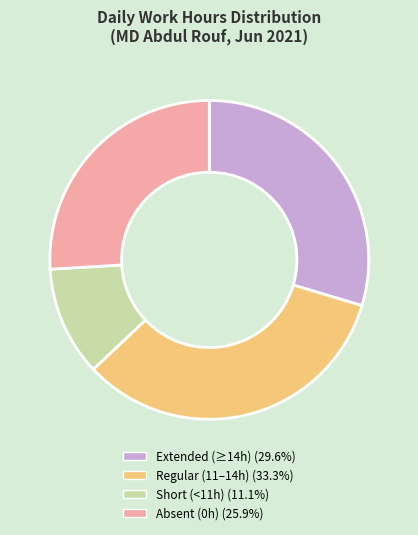

Does any single category account for the majority?

No